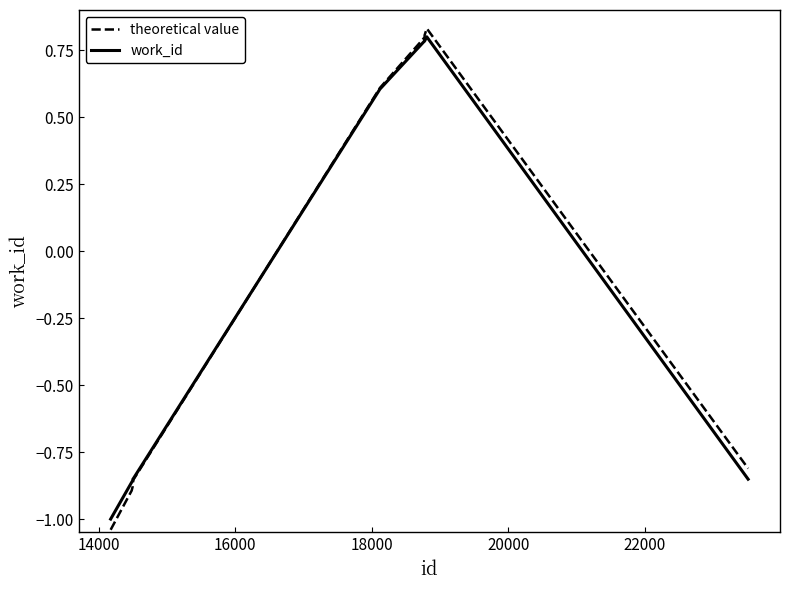

Which series has the largest range (max minus min)?

theoretical value